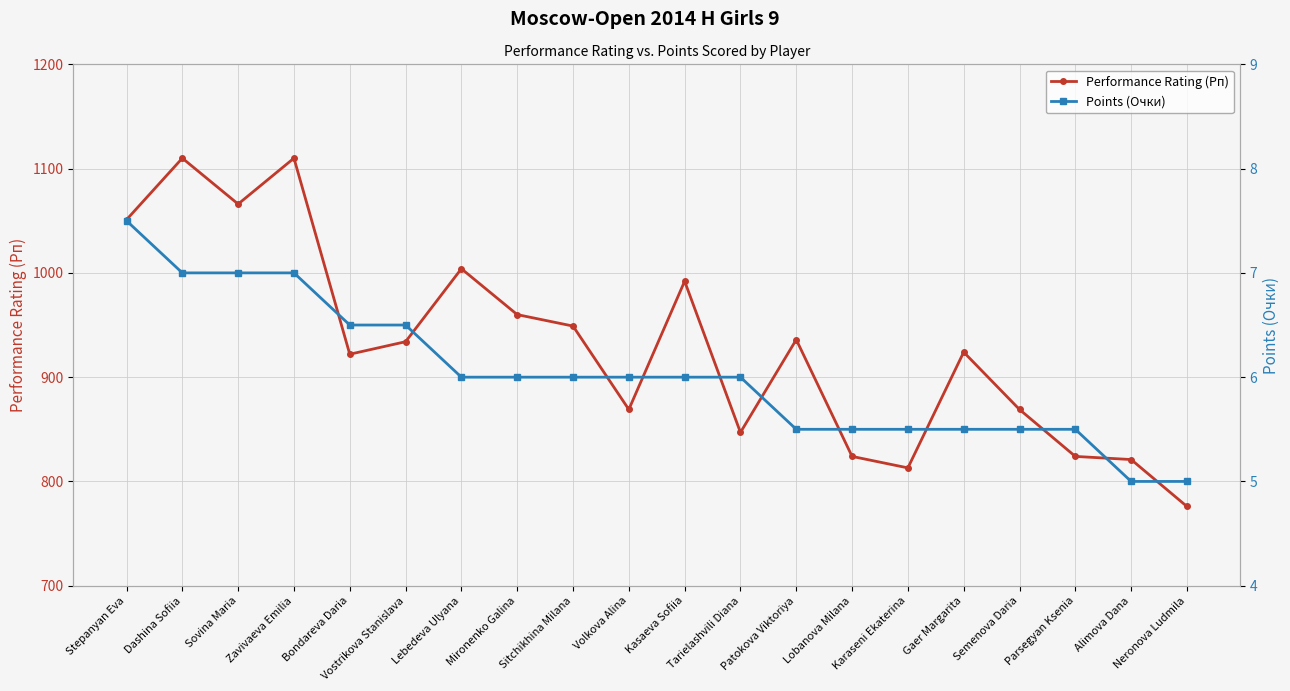

At which label does Points (Очки) first exceed 6?

Stepanyan Eva